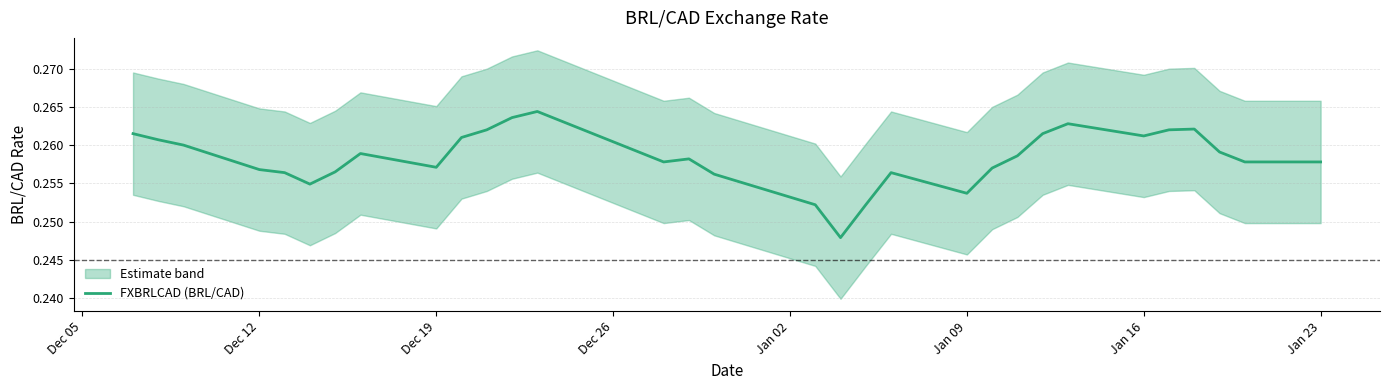

True or false: FXBRLCAD (BRL/CAD) has a value of 0.4 at Jan 09.

False